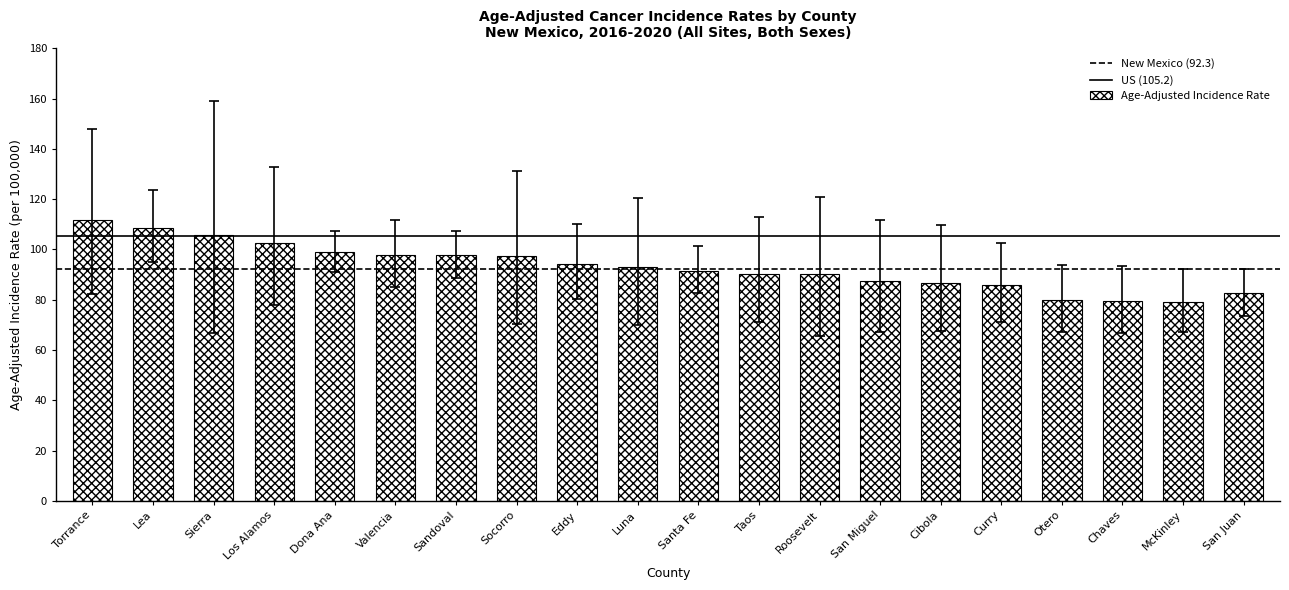

What is the minimum value shown in the chart?

79.1